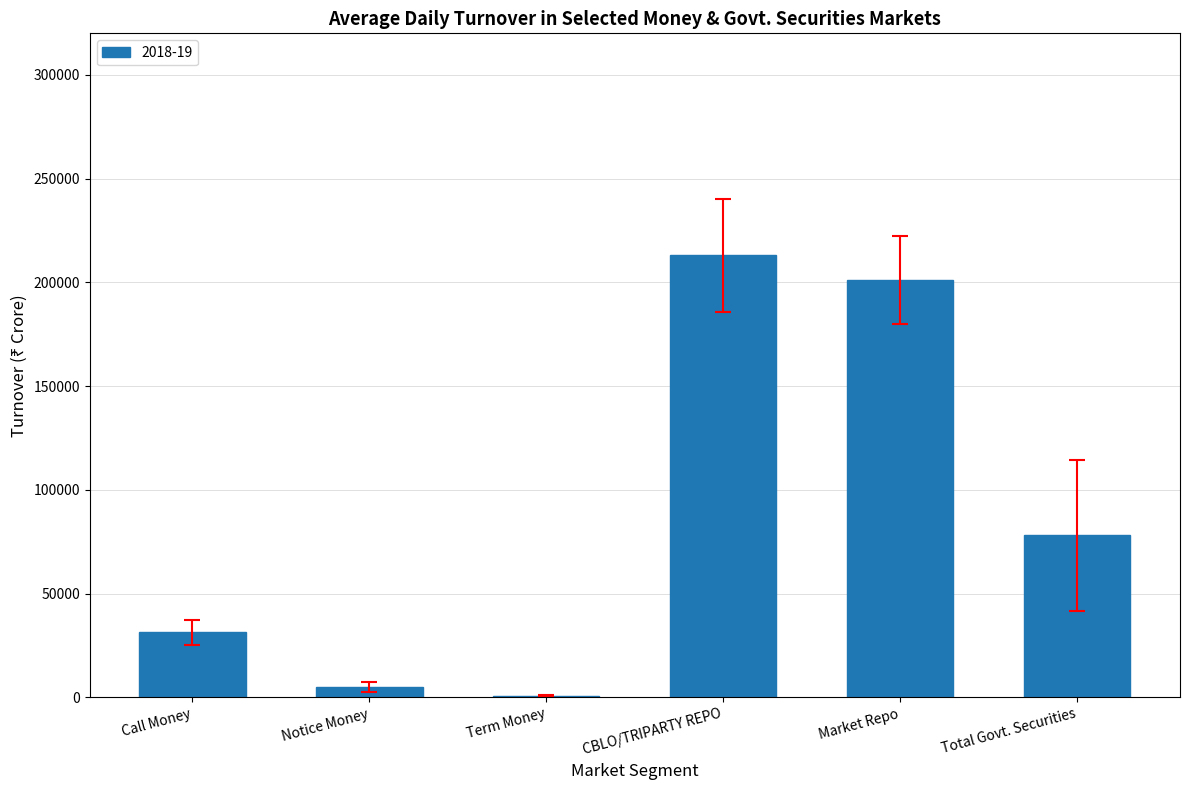

Which has a higher value, Term Money or Call Money?

Call Money